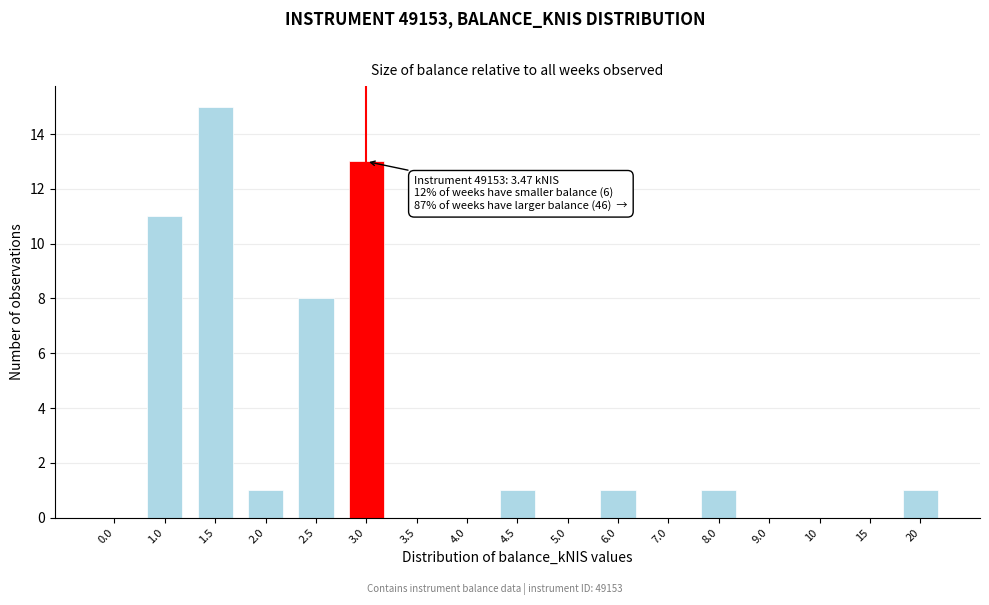

Reading right to left, extract all data points from this chart.

20=1	15=0	10=0	9.0=0	8.0=1	7.0=0	6.0=1	5.0=0	4.5=1	4.0=0	3.5=0	3.0=13	2.5=8	2.0=1	1.5=15	1.0=11	0.0=0